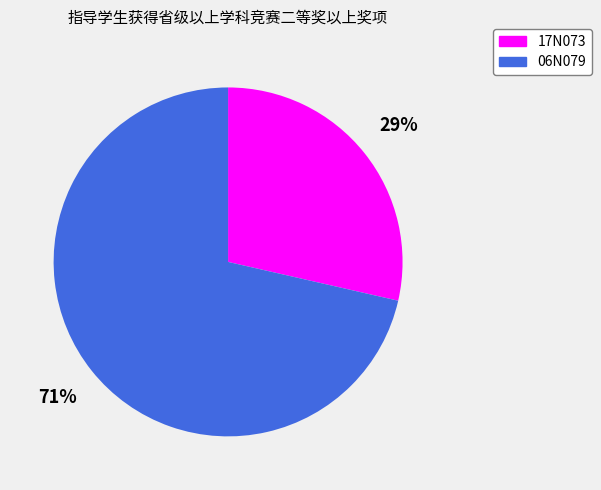

Which slice is the largest?

06N079